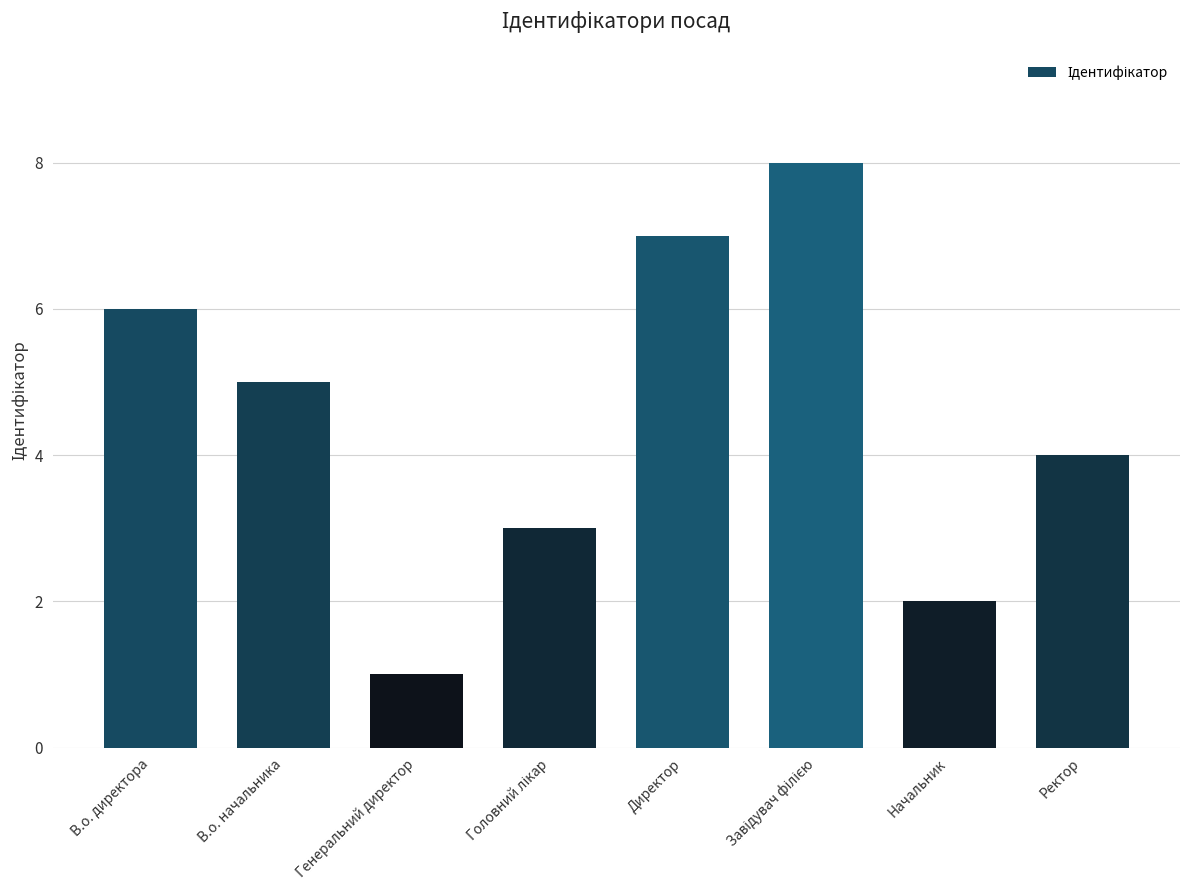

At which label does the data first exceed 5?

В.о. директора